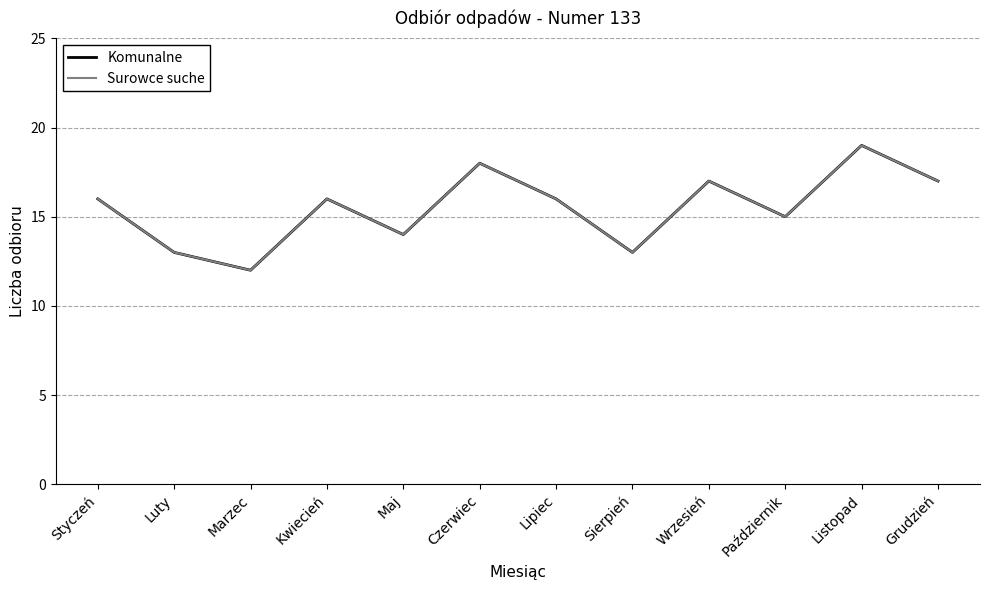

What is the greatest value displayed?

19